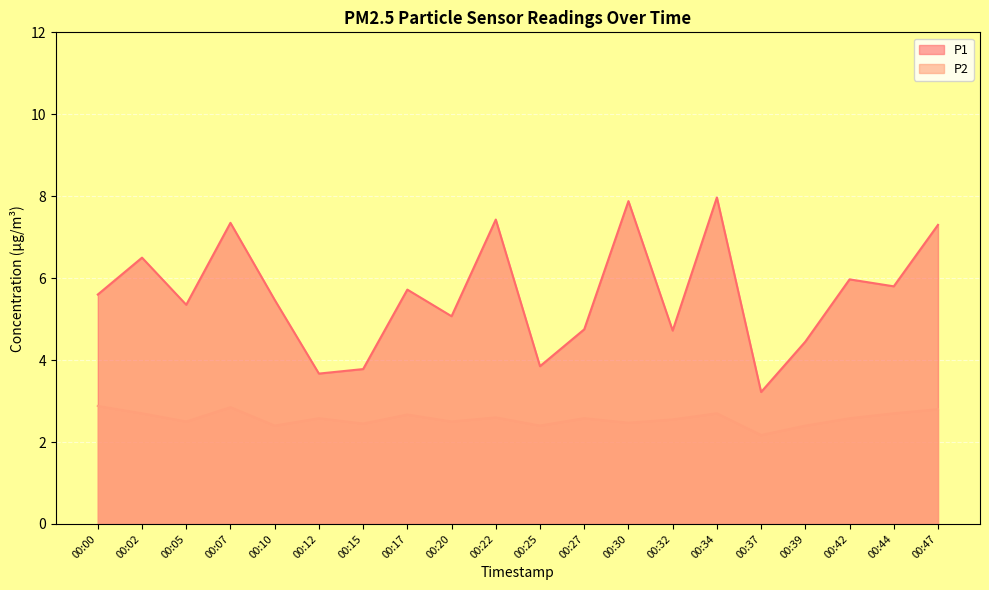

True or false: P2 and P1 intersect in this chart.

False